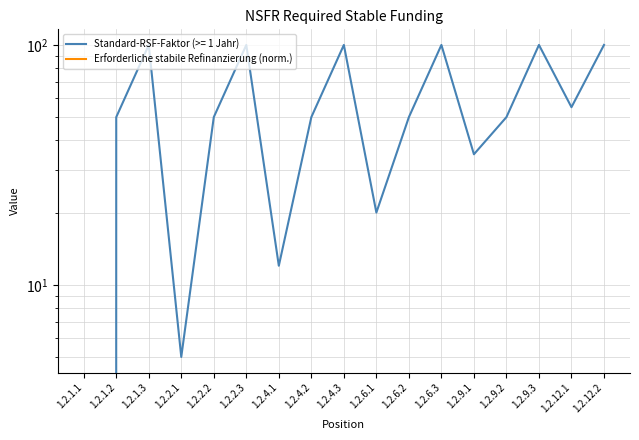

What is the difference between the values at 1.2.2.2 and 1.2.9.1?

15